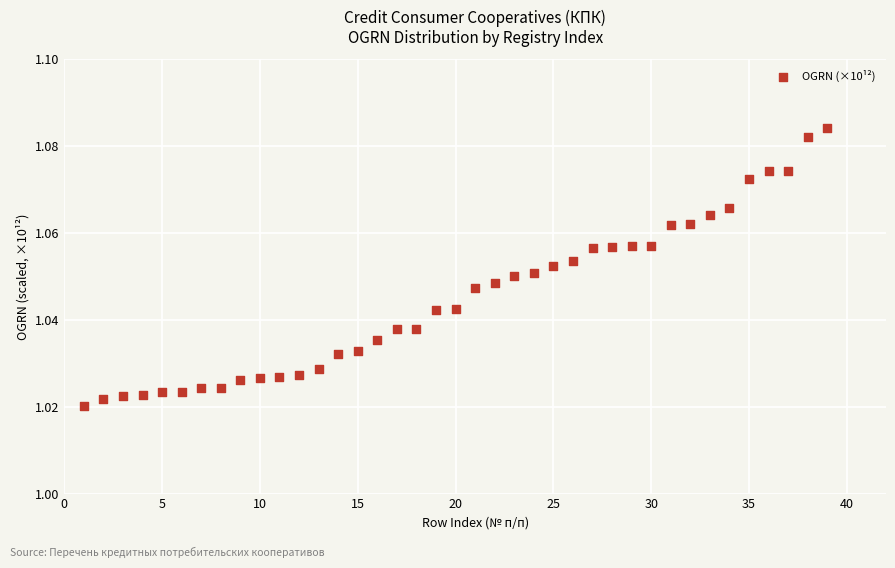

How many points are shown in the scatter plot?

39